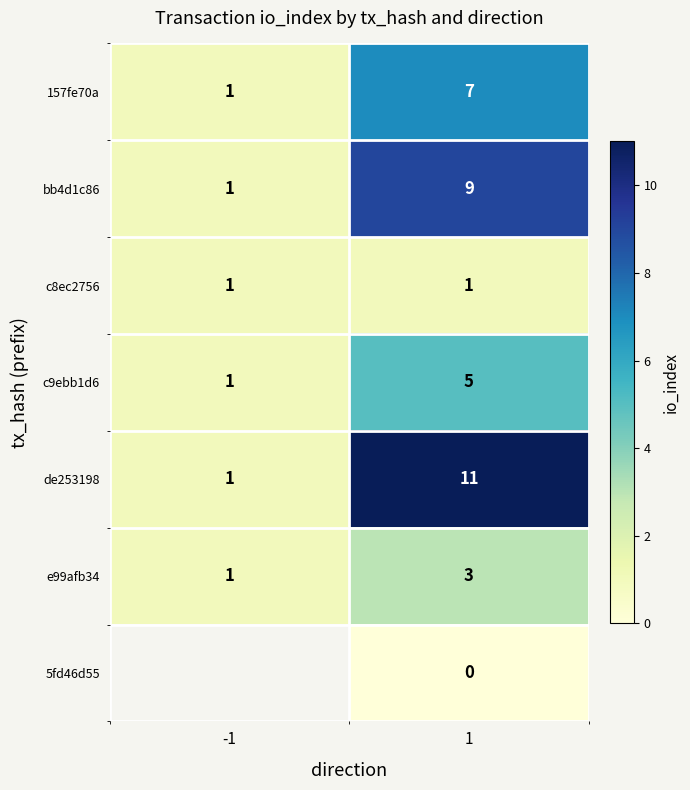

What is the total value across all series at 1?

36